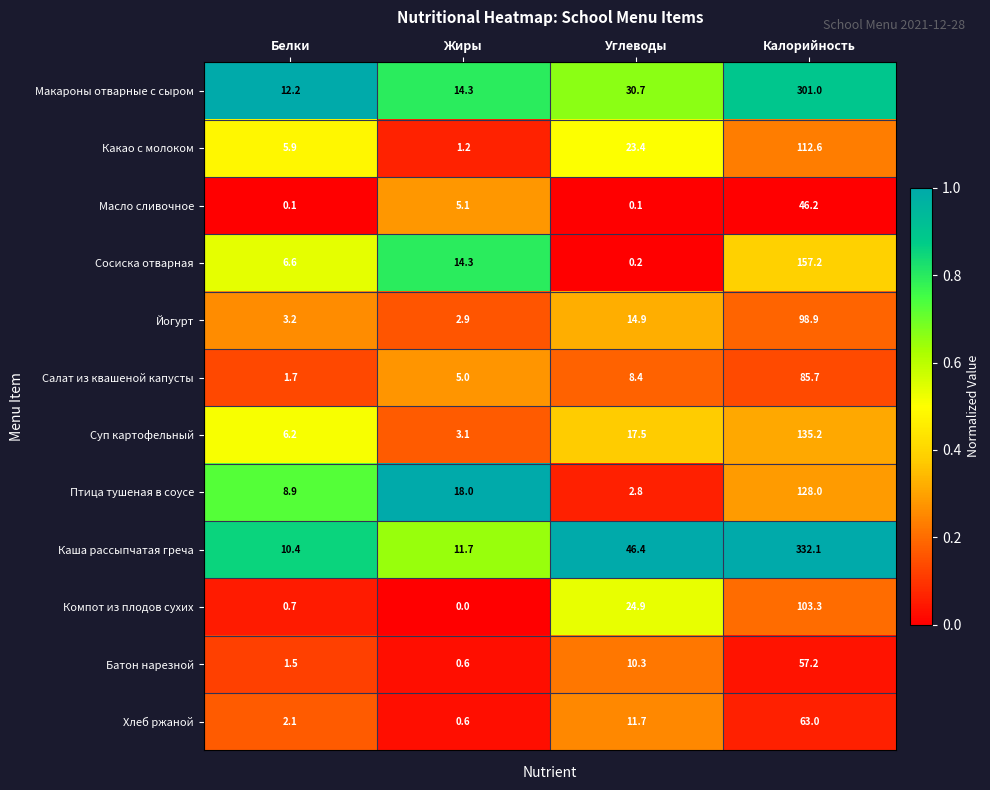

Which series has the widest spread of values?

Каша рассыпчатая греча